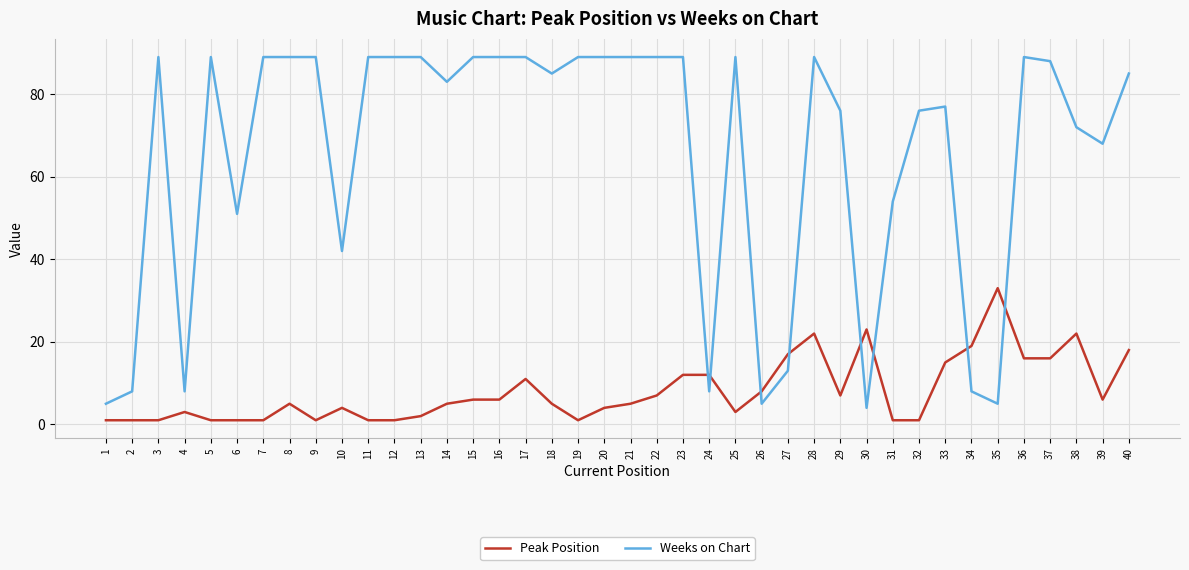

What is the lowest value of the Peak Position series?

1